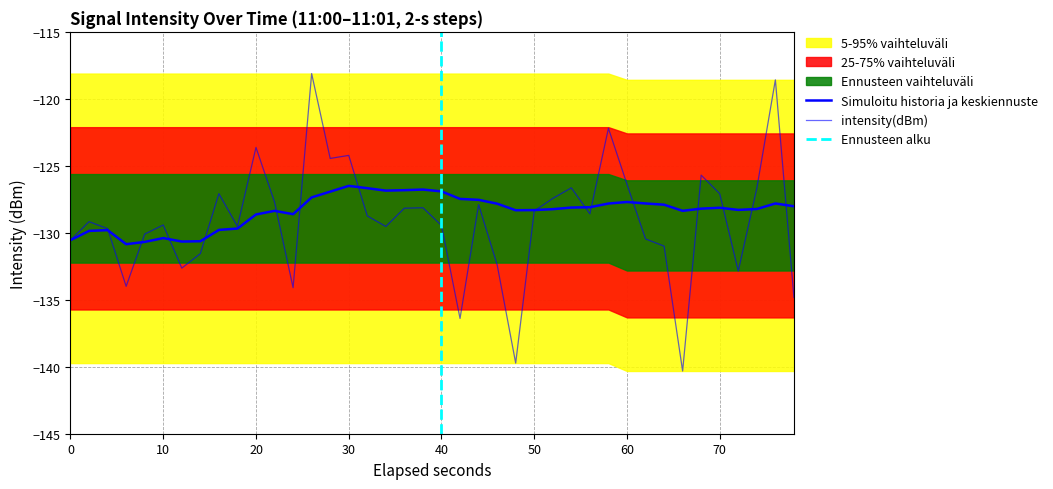

Reading right to left, list all the values displayed in this chart.

intensity(dBm): -134.8	-118.6	-126.7	-132.9	-127.1	-125.7	-140.3	-131.0	-130.5	-126.4	-122.2	-128.6	-126.6	-127.4	-128.4	-139.7	-132.4	-127.9	-136.4	-129.5	-128.1	-128.2	-129.5	-128.7	-124.2	-124.4	-118.1	-134.1	-127.7	-123.6	-129.5	-127.1	-131.6	-132.6	-129.4	-130.1	-134.0	-129.7	-129.2	-130.5
rolling_mean: -128.0	-127.8	-128.2	-128.3	-128.1	-128.2	-128.4	-127.9	-127.8	-127.7	-127.8	-128.1	-128.1	-128.2	-128.3	-128.3	-127.8	-127.5	-127.5	-126.9	-126.8	-126.8	-126.9	-126.7	-126.5	-126.9	-127.4	-128.6	-128.4	-128.6	-129.7	-129.8	-130.6	-130.7	-130.4	-130.7	-130.9	-129.8	-129.9	-130.5